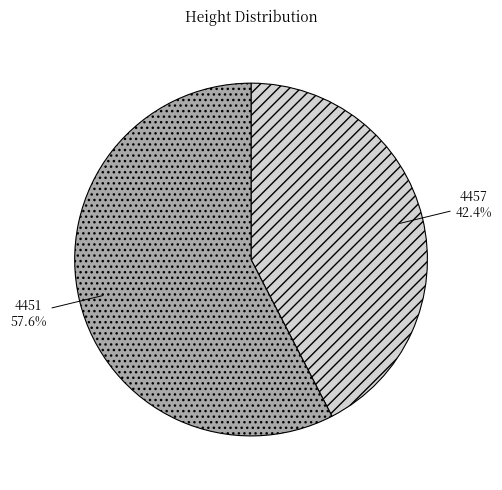

Approximately how many times larger is the value at 4457 compared to 4451?

0.7